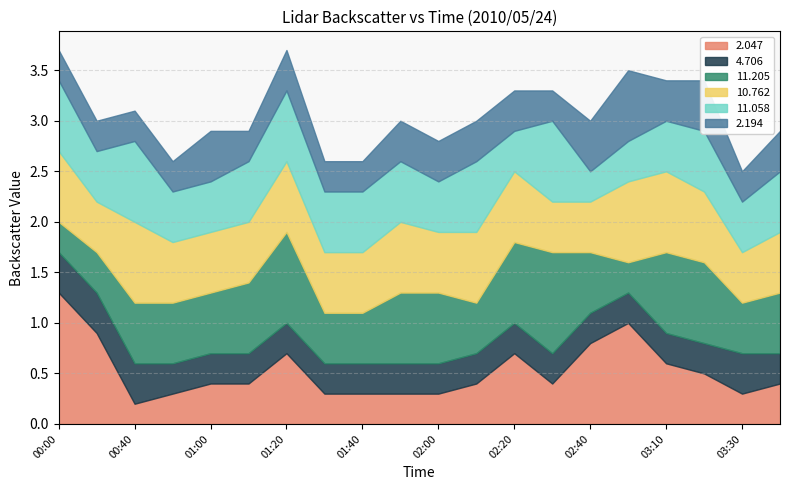

At which label is 2.047 closest to 0?

00:40